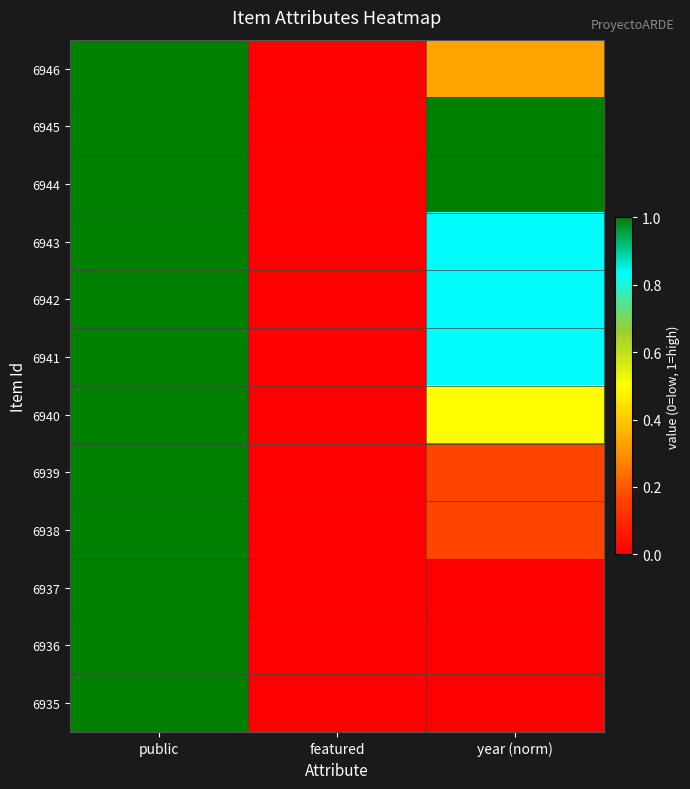

Reading left to right, what are all the values shown in this chart?

6946: public=1.0	featured=0.0	year (norm)=0.3
6945: public=1.0	featured=0.0	year (norm)=1.0
6944: public=1.0	featured=0.0	year (norm)=1.0
6943: public=1.0	featured=0.0	year (norm)=0.8
6942: public=1.0	featured=0.0	year (norm)=0.8
6941: public=1.0	featured=0.0	year (norm)=0.8
6940: public=1.0	featured=0.0	year (norm)=0.5
6939: public=1.0	featured=0.0	year (norm)=0.2
6938: public=1.0	featured=0.0	year (norm)=0.2
6937: public=1.0	featured=0.0	year (norm)=0.0
6936: public=1.0	featured=0.0	year (norm)=0.0
6935: public=1.0	featured=0.0	year (norm)=0.0